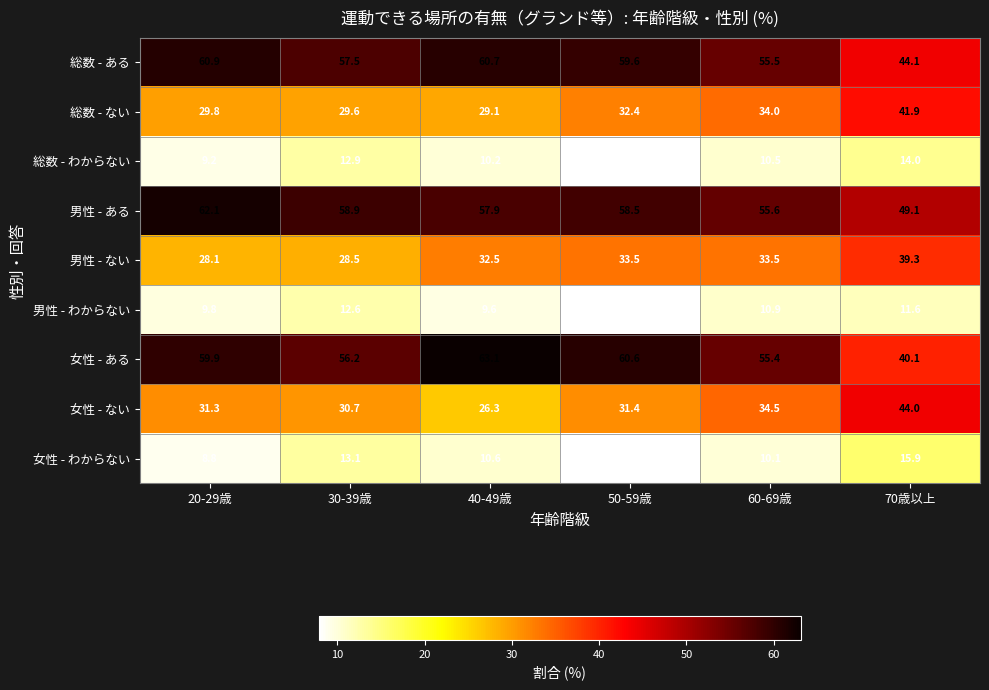

At which label is 女性 - ある closest to 51?

60-69歳